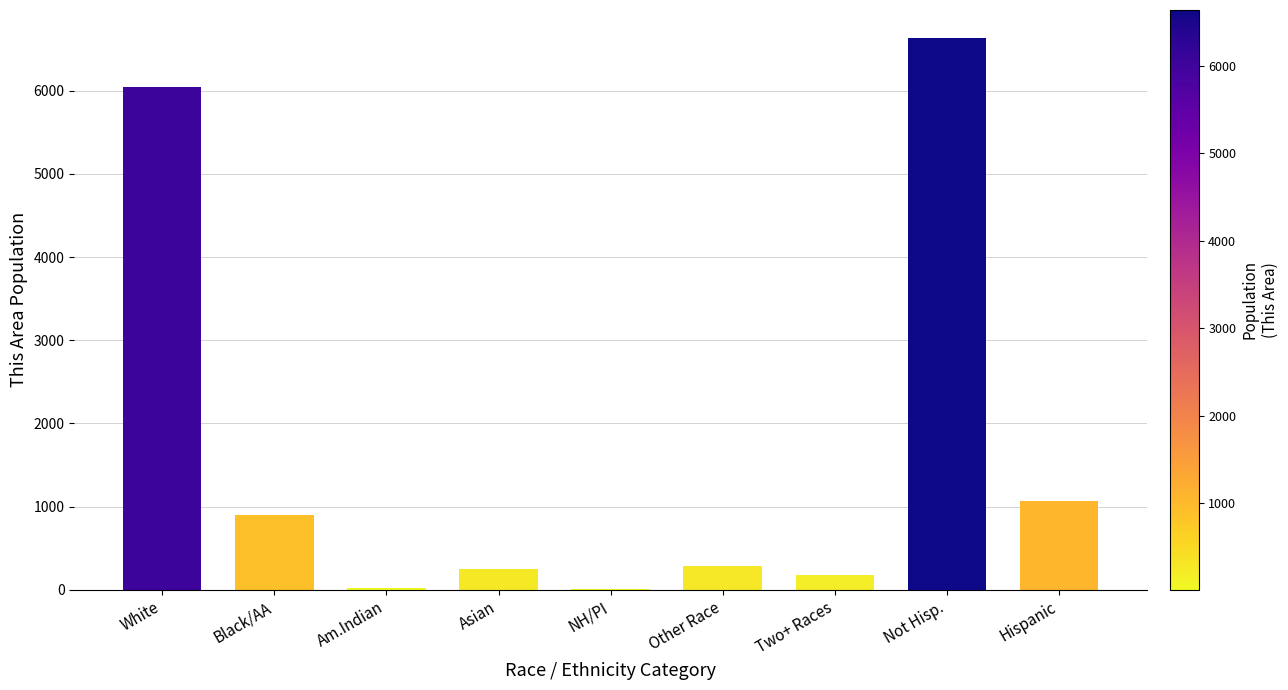

The chart shows a value of 182 at Two+ Races. True or false?

True